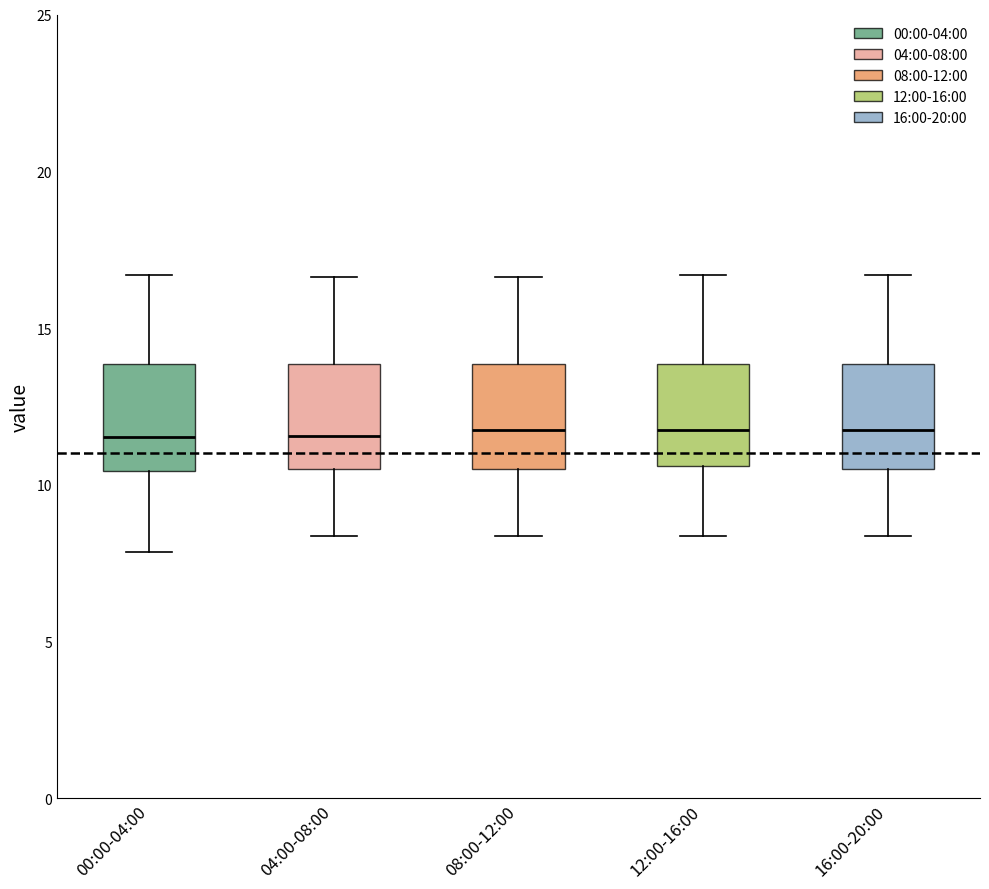

Where does the upper whisker of the box for 16:00-20:00 end on the y-axis? The values are not printed on the chart, so give them approximately, as read against the axis.

16.5